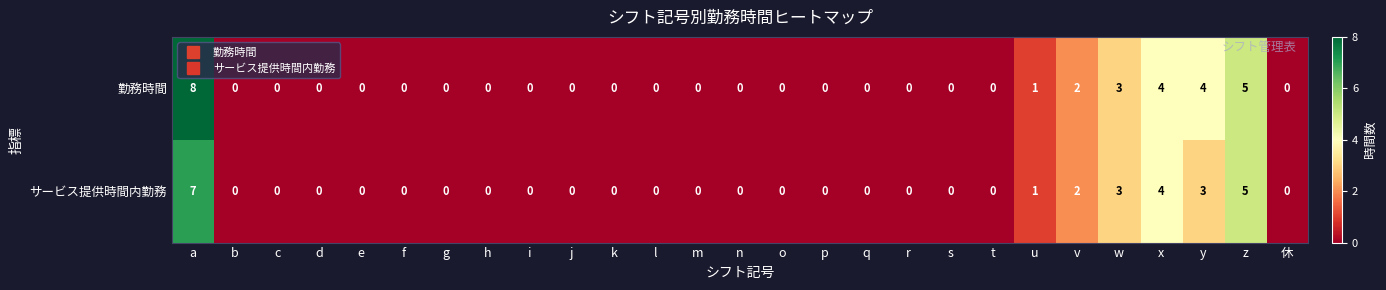

Rank the series by their maximum value, from lowest to highest.

サービス提供時間内勤務, 勤務時間